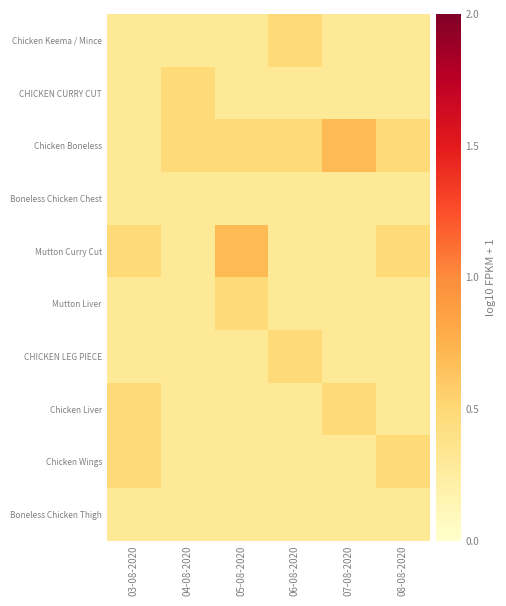

What is the spread (max minus min) of values at 07-08-2020?

0.4